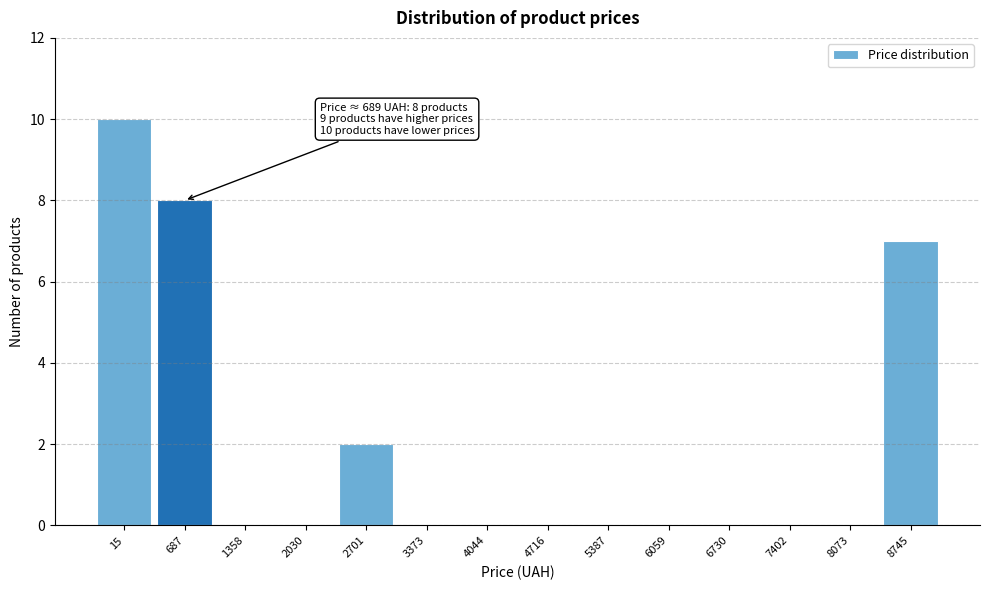

Reading left to right, transcribe all the data shown in this chart.

15=10	687=8	1358=0	2030=0	2701=2	3373=0	4044=0	4716=0	5387=0	6059=0	6730=0	7402=0	8073=0	8745=7